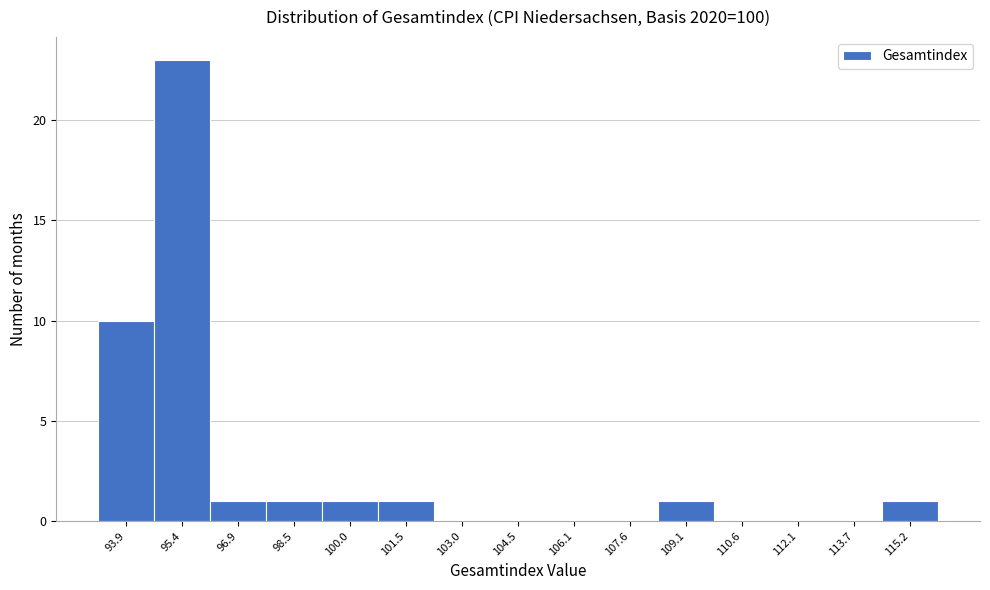

Reading right to left, what are all the values shown in this chart?

115.2=1	113.7=0	112.1=0	110.6=0	109.1=1	107.6=0	106.1=0	104.5=0	103.0=0	101.5=1	100.0=1	98.5=1	96.9=1	95.4=23	93.9=10